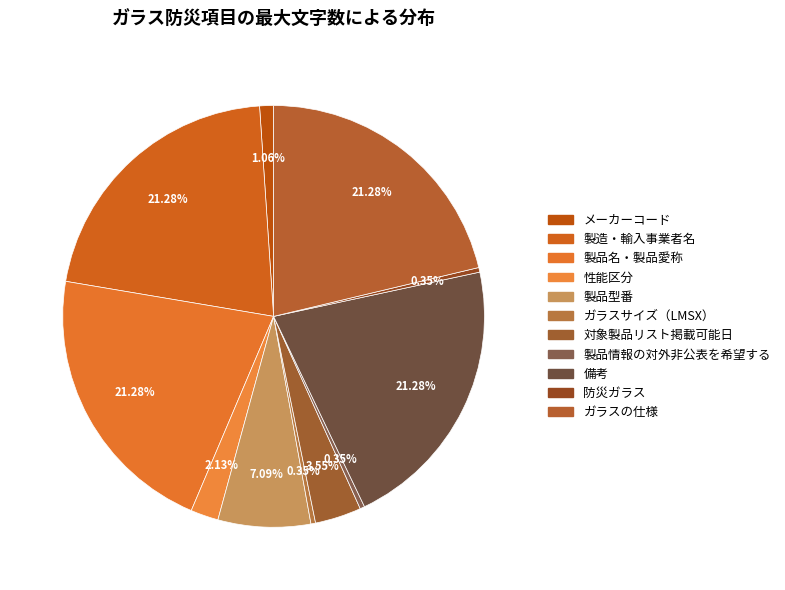

Between メーカーコード and ガラスの仕様, which is larger?

ガラスの仕様